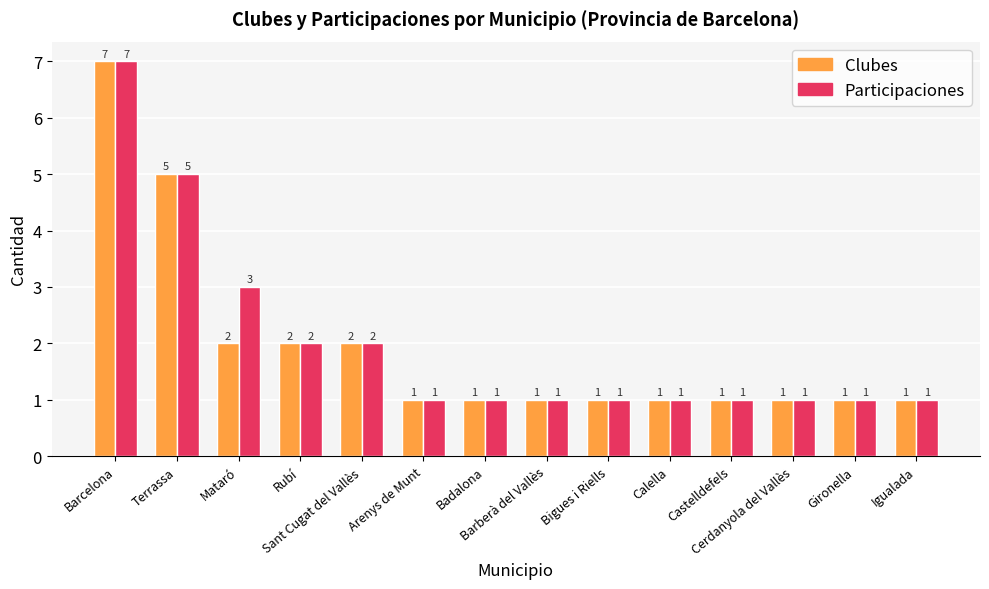

Rank the series by their average value, from lowest to highest.

Clubes, Participaciones